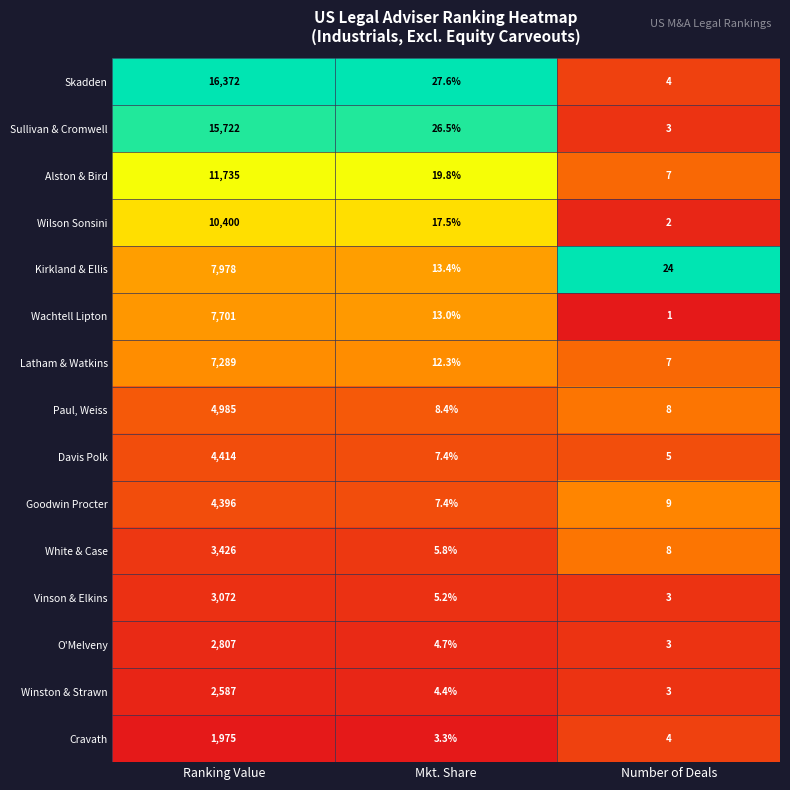

What is the total value across all series at Number of Deals?

91.0